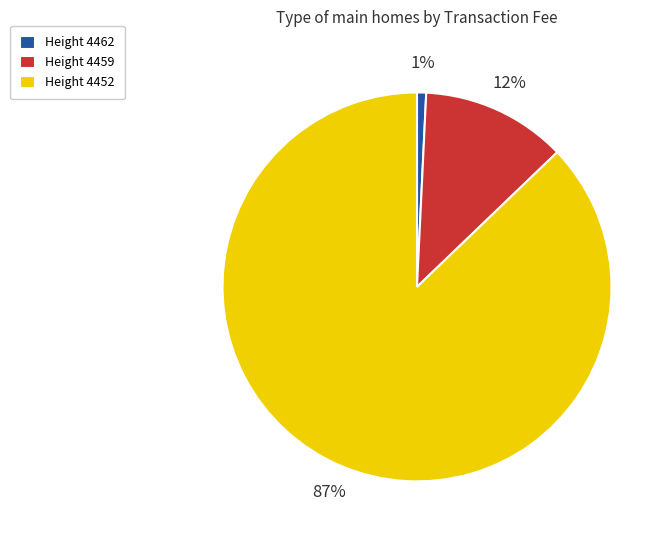

Does Height 4452 represent more than half of the total?

Yes